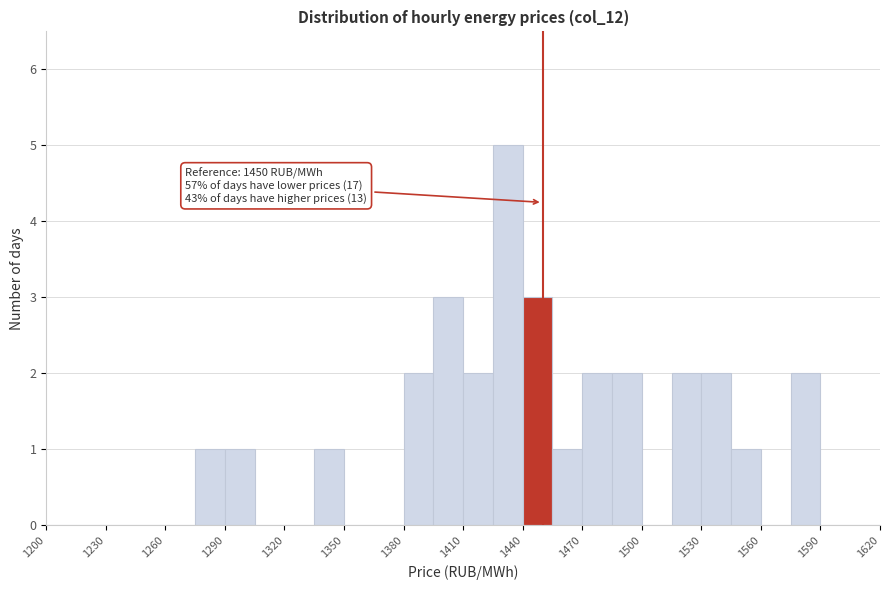

Around what value on the x-axis is the tallest bar? Give the approximate position of its centre, as read against the axis.

1435